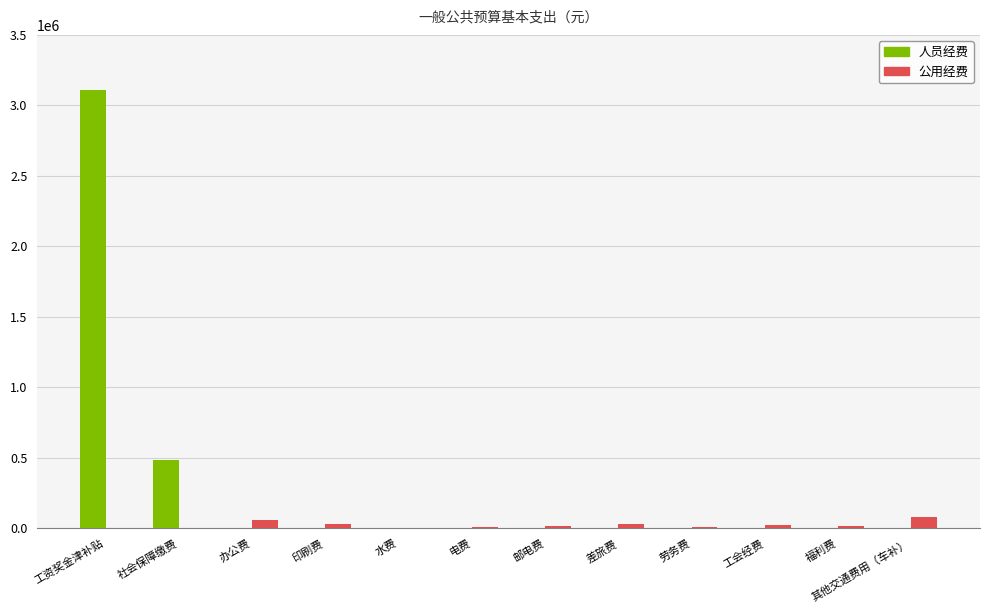

At which label does 公用经费 first exceed 15000?

办公费